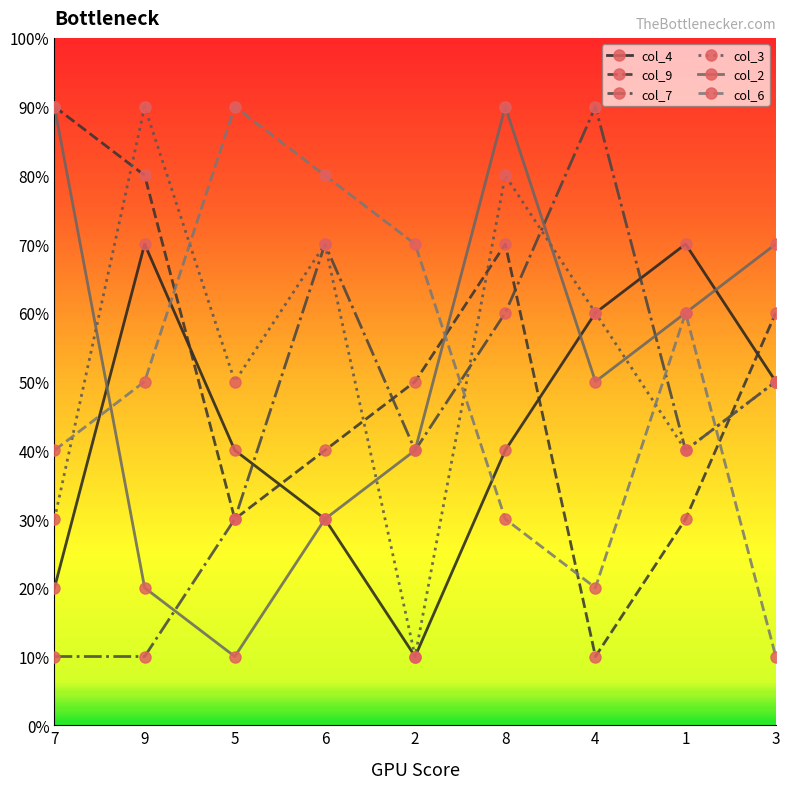

Between 5 and 6, which series saw the biggest shift?

col_7